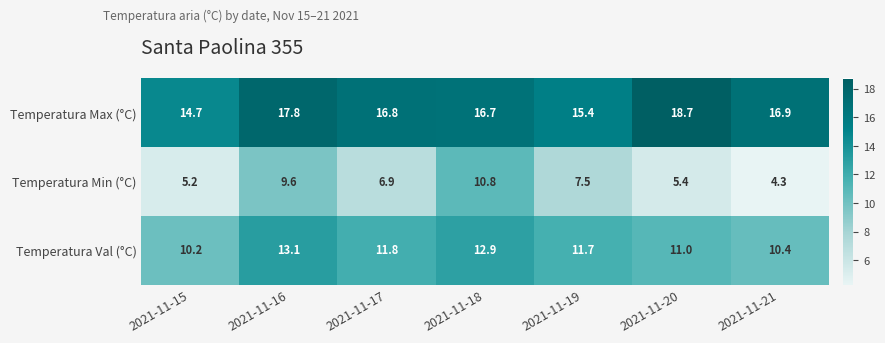

Is the value of Temperatura Min (°C) at 2021-11-19 greater than the value of Temperatura Max (°C) at 2021-11-21?

No